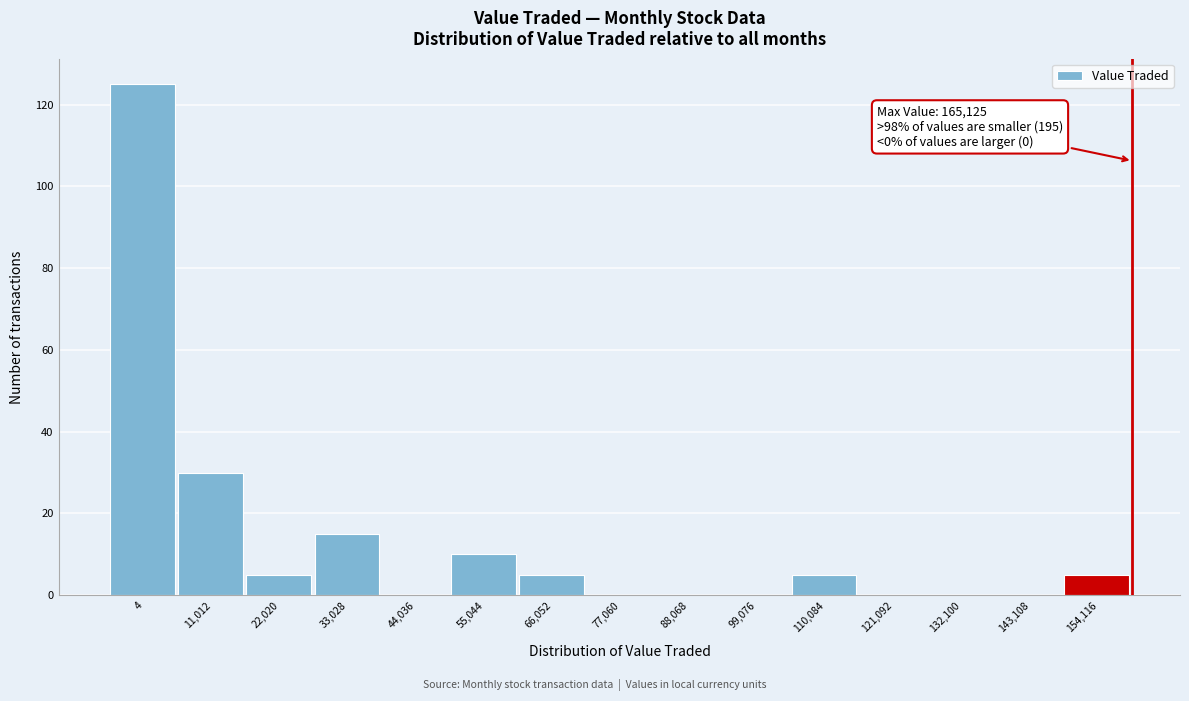

Reading left to right, what are all the values shown in this chart?

4=125	11,012=30	22,020=5	33,028=15	44,036=0	55,044=10	66,052=5	77,060=0	88,068=0	99,076=0	110,084=5	121,092=0	132,100=0	143,108=0	154,116=5